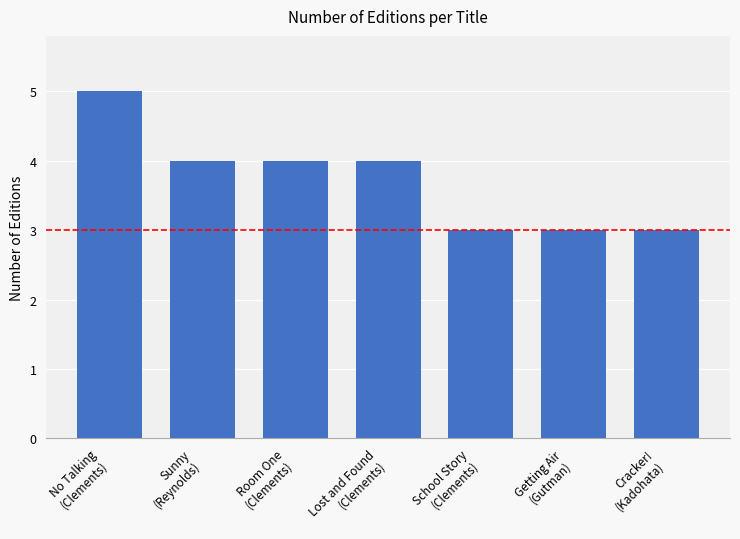

Reading right to left, what are all the values shown in this chart?

3	3	3	4	4	4	5